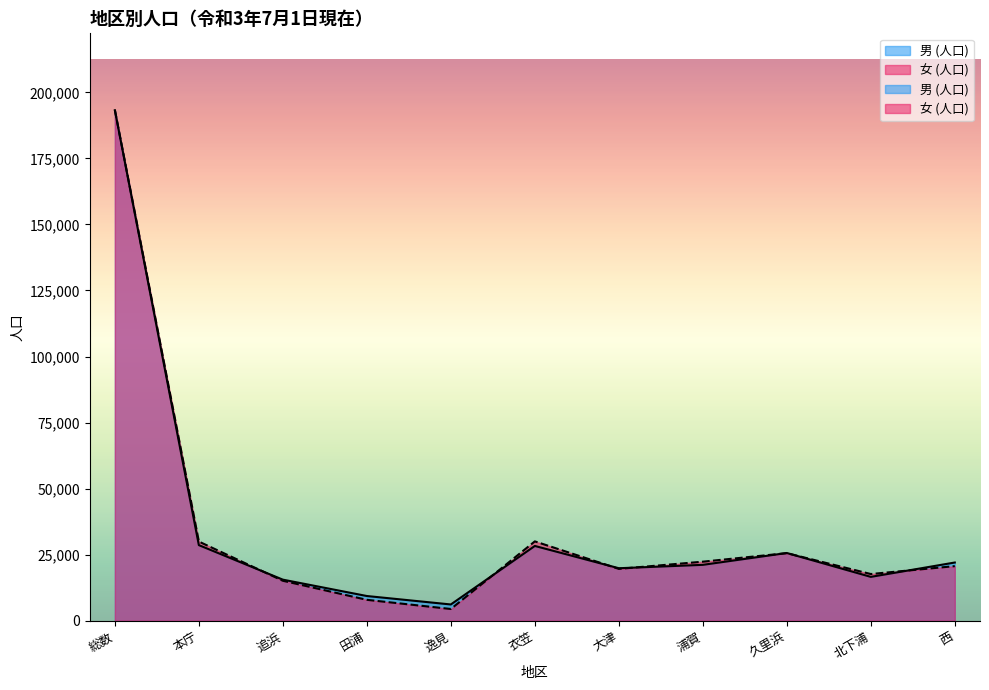

Between which two adjacent categories do 男 (人口) and 女 (人口) first intersect?

本庁 and 追浜